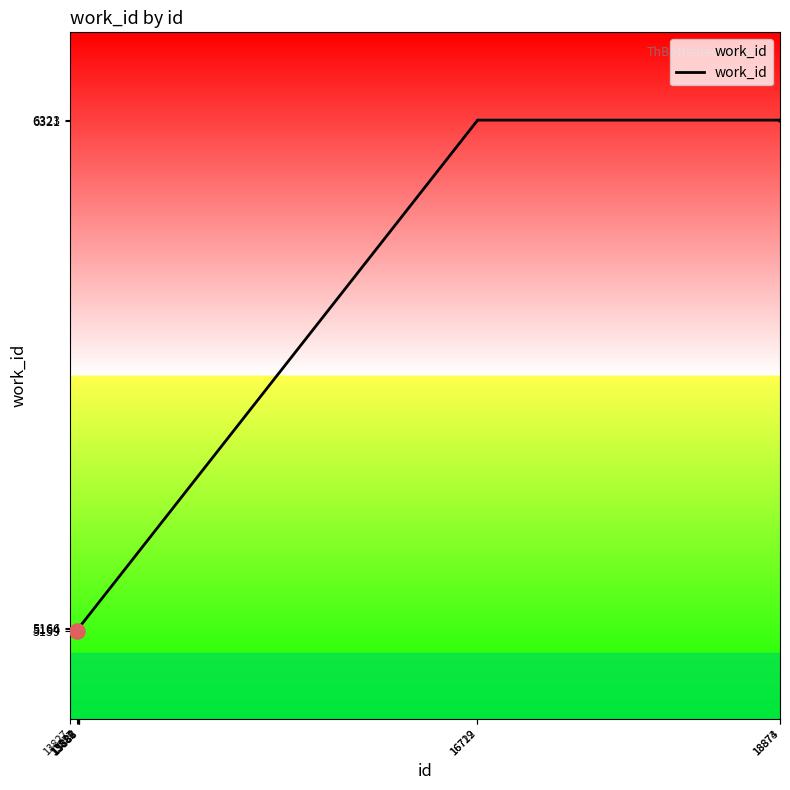

What is the greatest value displayed?

6323